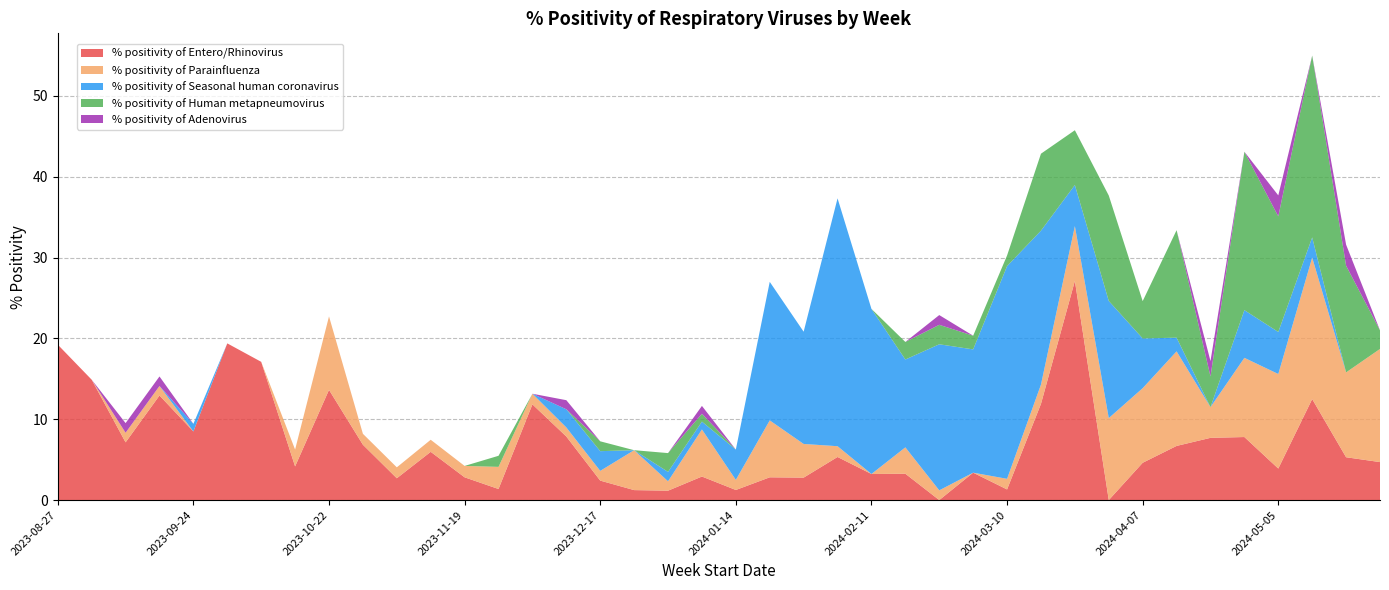

Reading left to right, what are all the values shown in this chart?

% positivity of Entero/Rhinovirus: 2023-08-27=19.2	2023-09-03=14.9	2023-09-10=7.1	2023-09-17=12.9	2023-09-24=8.5	2023-10-01=19.4	2023-10-08=17.1	2023-10-15=4.2	2023-10-22=13.6	2023-10-29=6.8	2023-11-05=2.7	2023-11-12=6.0	2023-11-19=2.8	2023-11-26=1.4	2023-12-03=11.8	2023-12-10=7.9	2023-12-17=2.4	2023-12-24=1.2	2023-12-31=1.2	2024-01-07=2.9	2024-01-14=1.2	2024-01-21=2.8	2024-01-28=2.8	2024-02-04=5.3	2024-02-11=3.2	2024-02-18=3.3	2024-02-25=0.0	2024-03-03=3.4	2024-03-10=1.3	2024-03-17=11.9	2024-03-24=27.1	2024-03-31=0.0	2024-04-07=4.6	2024-04-14=6.7	2024-04-21=7.7	2024-04-28=7.8	2024-05-05=3.9	2024-05-12=12.5	2024-05-19=5.3	2024-05-26=4.7
% positivity of Parainfluenza: 2023-08-27=0.0	2023-09-03=0.0	2023-09-10=1.2	2023-09-17=1.2	2023-09-24=0.0	2023-10-01=0.0	2023-10-08=0.0	2023-10-15=2.1	2023-10-22=9.1	2023-10-29=1.4	2023-11-05=1.4	2023-11-12=1.5	2023-11-19=1.4	2023-11-26=2.7	2023-12-03=1.3	2023-12-10=1.1	2023-12-17=1.2	2023-12-24=4.9	2023-12-31=1.2	2024-01-07=5.8	2024-01-14=1.2	2024-01-21=7.0	2024-01-28=4.2	2024-02-04=1.3	2024-02-11=0.0	2024-02-18=3.3	2024-02-25=1.2	2024-03-03=0.0	2024-03-10=1.3	2024-03-17=2.4	2024-03-24=6.8	2024-03-31=10.1	2024-04-07=9.2	2024-04-14=11.7	2024-04-21=3.8	2024-04-28=9.8	2024-05-05=11.7	2024-05-12=17.5	2024-05-19=10.5	2024-05-26=14.0
% positivity of Seasonal human coronavirus: 2023-08-27=0.0	2023-09-03=0.0	2023-09-10=0.0	2023-09-17=0.0	2023-09-24=0.9	2023-10-01=0.0	2023-10-08=0.0	2023-10-15=0.0	2023-10-22=0.0	2023-10-29=0.0	2023-11-05=0.0	2023-11-12=0.0	2023-11-19=0.0	2023-11-26=0.0	2023-12-03=0.0	2023-12-10=2.2	2023-12-17=2.4	2023-12-24=0.0	2023-12-31=1.2	2024-01-07=1.0	2024-01-14=3.8	2024-01-21=17.1	2024-01-28=13.9	2024-02-04=30.7	2024-02-11=20.4	2024-02-18=10.9	2024-02-25=18.1	2024-03-03=15.3	2024-03-10=26.3	2024-03-17=19.0	2024-03-24=5.1	2024-03-31=14.5	2024-04-07=6.2	2024-04-14=1.7	2024-04-21=0.0	2024-04-28=5.9	2024-05-05=5.2	2024-05-12=2.5	2024-05-19=0.0	2024-05-26=0.0
% positivity of Human metapneumovirus: 2023-08-27=0.0	2023-09-03=0.0	2023-09-10=0.0	2023-09-17=0.0	2023-09-24=0.0	2023-10-01=0.0	2023-10-08=0.0	2023-10-15=0.0	2023-10-22=0.0	2023-10-29=0.0	2023-11-05=0.0	2023-11-12=0.0	2023-11-19=0.0	2023-11-26=1.4	2023-12-03=0.0	2023-12-10=0.0	2023-12-17=1.2	2023-12-24=0.0	2023-12-31=2.3	2024-01-07=1.0	2024-01-14=0.0	2024-01-21=0.0	2024-01-28=0.0	2024-02-04=0.0	2024-02-11=0.0	2024-02-18=2.2	2024-02-25=2.4	2024-03-03=1.7	2024-03-10=1.3	2024-03-17=9.5	2024-03-24=6.8	2024-03-31=13.0	2024-04-07=4.6	2024-04-14=13.3	2024-04-21=3.8	2024-04-28=19.6	2024-05-05=14.3	2024-05-12=22.5	2024-05-19=13.2	2024-05-26=2.3
% positivity of Adenovirus: 2023-08-27=0.0	2023-09-03=0.0	2023-09-10=1.2	2023-09-17=1.2	2023-09-24=0.0	2023-10-01=0.0	2023-10-08=0.0	2023-10-15=0.0	2023-10-22=0.0	2023-10-29=0.0	2023-11-05=0.0	2023-11-12=0.0	2023-11-19=0.0	2023-11-26=0.0	2023-12-03=0.0	2023-12-10=1.1	2023-12-17=0.0	2023-12-24=0.0	2023-12-31=0.0	2024-01-07=1.0	2024-01-14=0.0	2024-01-21=0.0	2024-01-28=0.0	2024-02-04=0.0	2024-02-11=0.0	2024-02-18=0.0	2024-02-25=1.2	2024-03-03=0.0	2024-03-10=0.0	2024-03-17=0.0	2024-03-24=0.0	2024-03-31=0.0	2024-04-07=0.0	2024-04-14=0.0	2024-04-21=1.9	2024-04-28=0.0	2024-05-05=2.6	2024-05-12=0.0	2024-05-19=2.6	2024-05-26=0.0